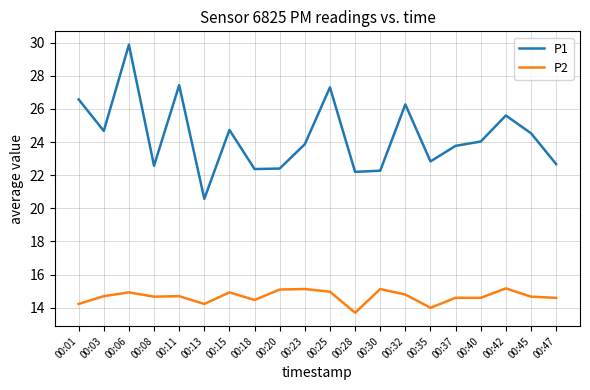

Rank the series by their maximum value, from highest to lowest.

P1, P2